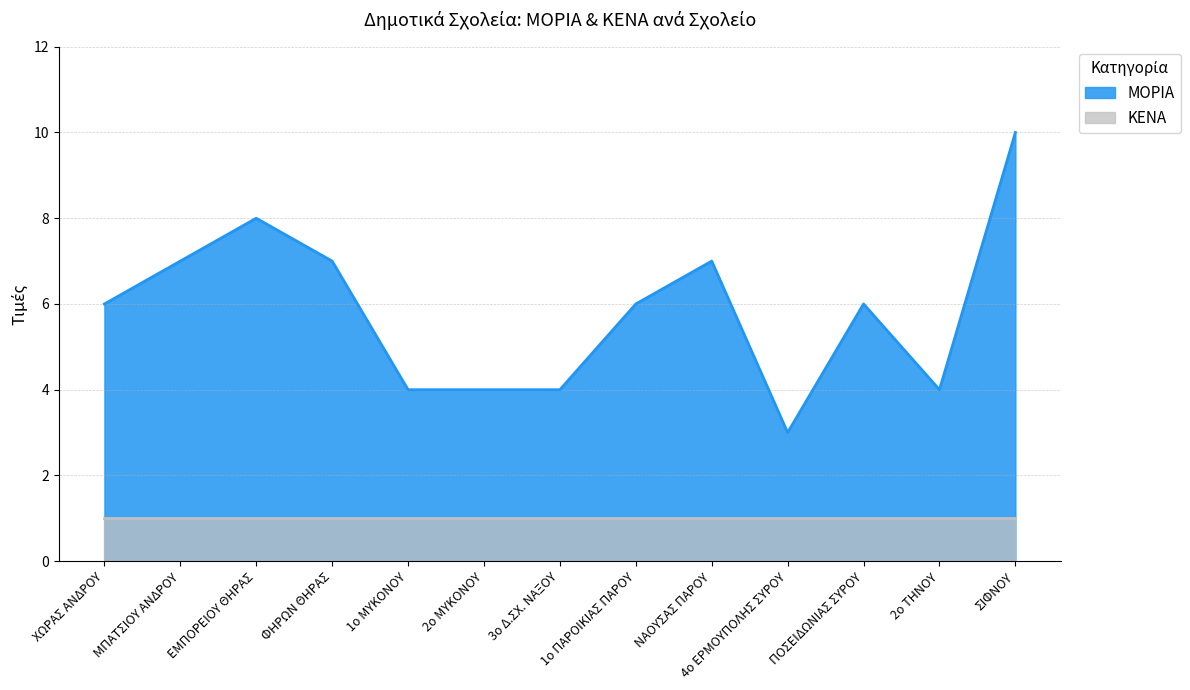

How many points are lower than both their immediate neighbors (excluding endpoints)?

2